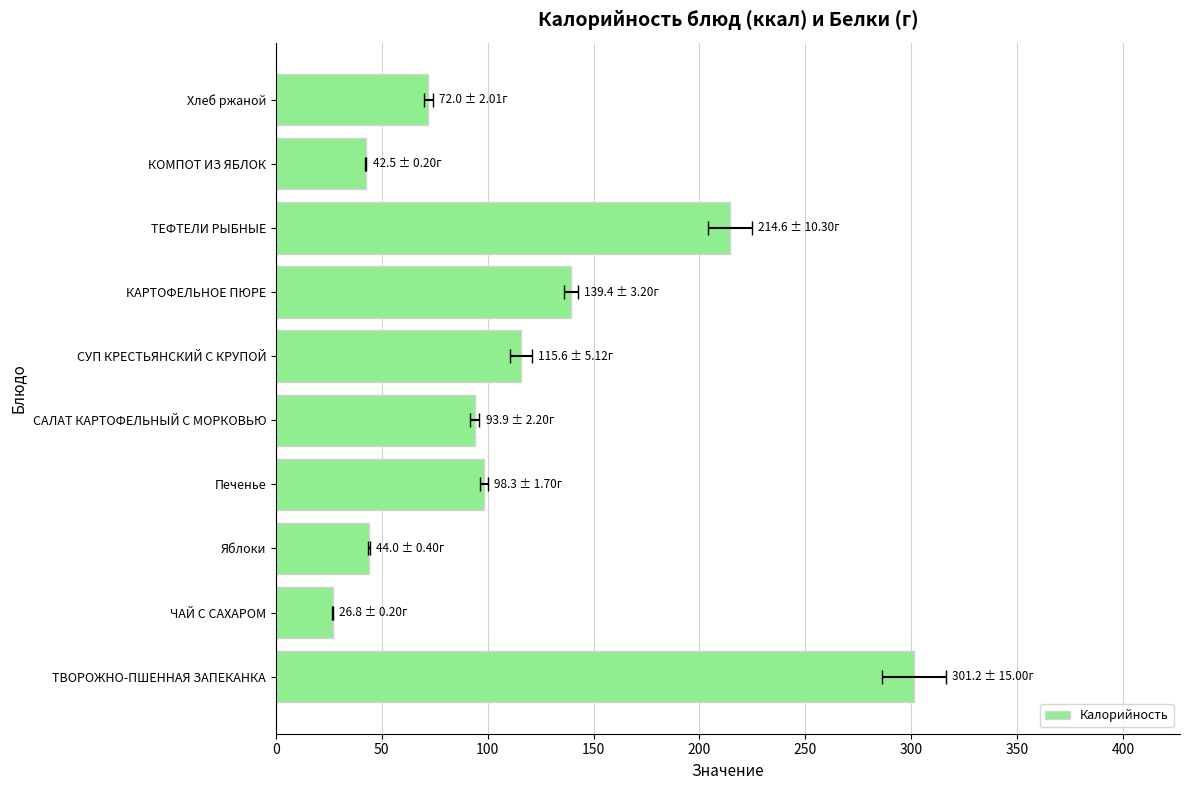

Reading left to right, list all the values displayed in this chart.

301.2	26.8	44.0	98.3	93.9	115.6	139.4	214.6	42.5	72.0